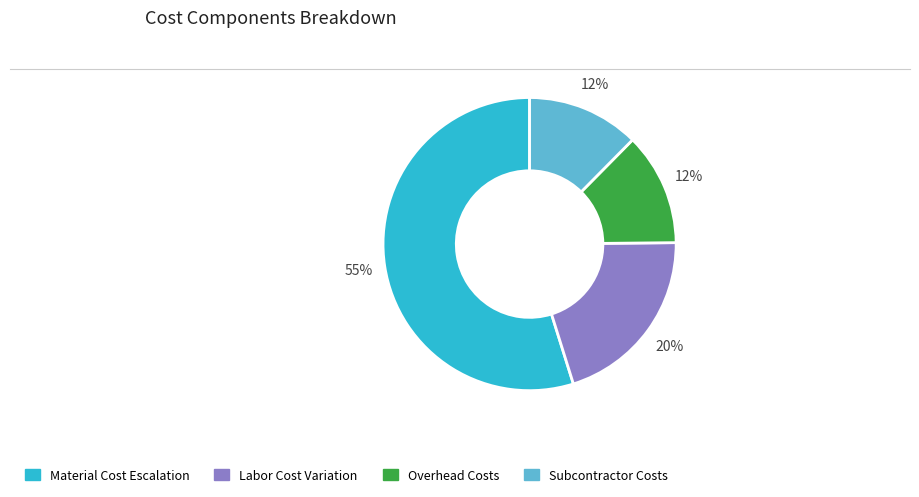

Does any single category account for the majority?

Yes